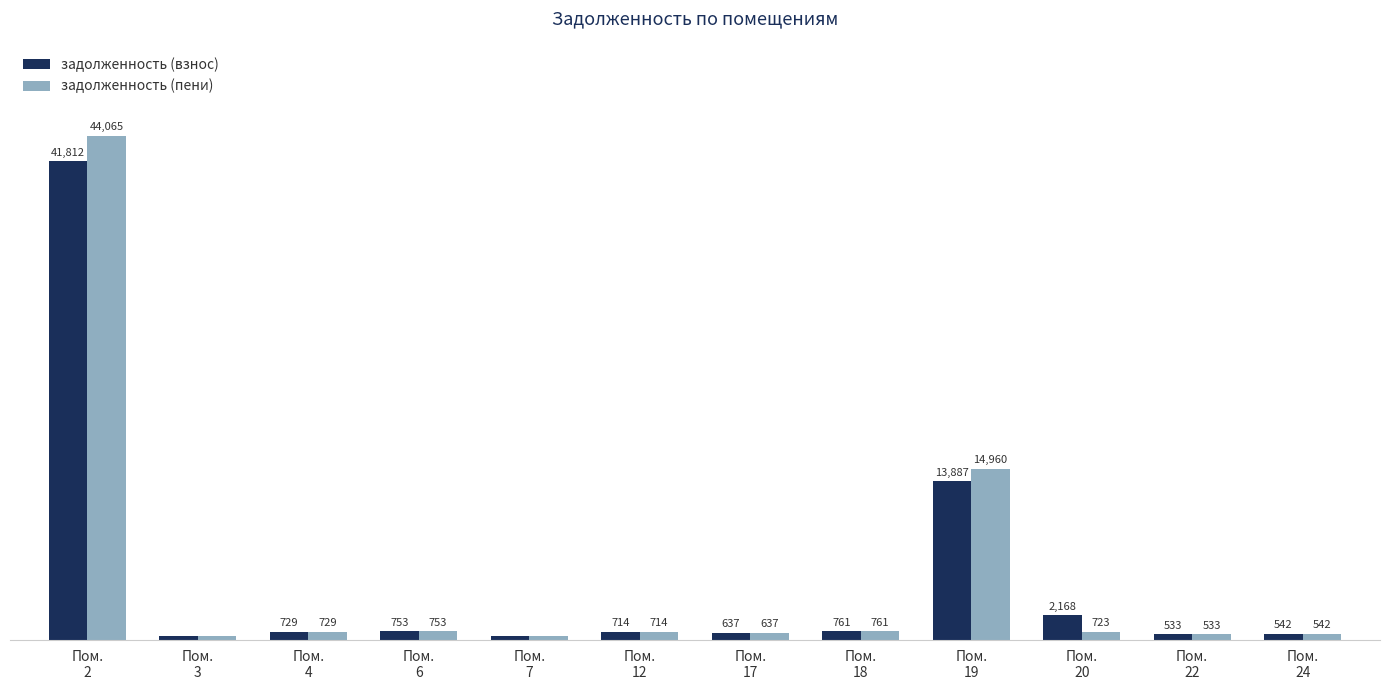

Which series has the largest total across all categories?

задолженность (пени)